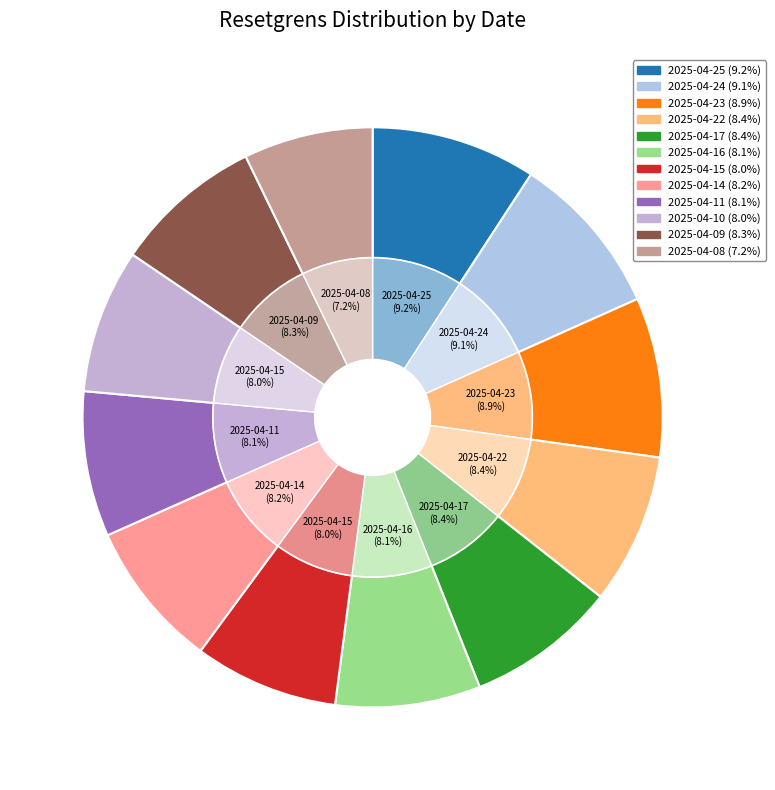

What is the change in value from 2025-04-23 to 2025-04-11?

-22.5